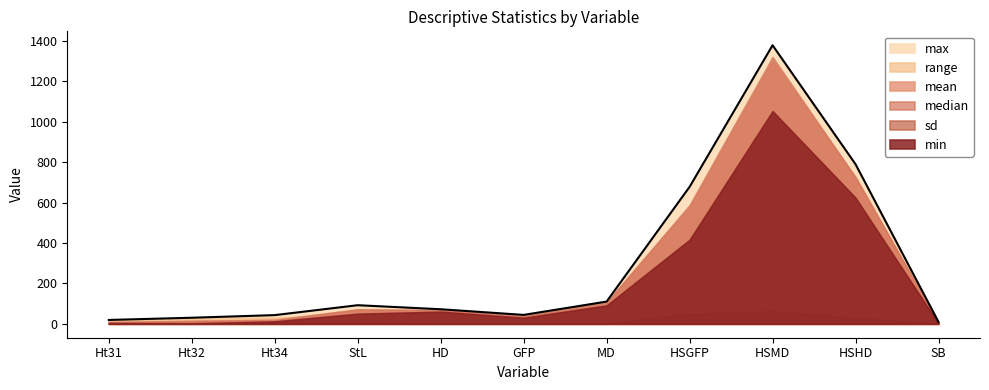

What is the value of the median point at the 6th from the left?

39.0